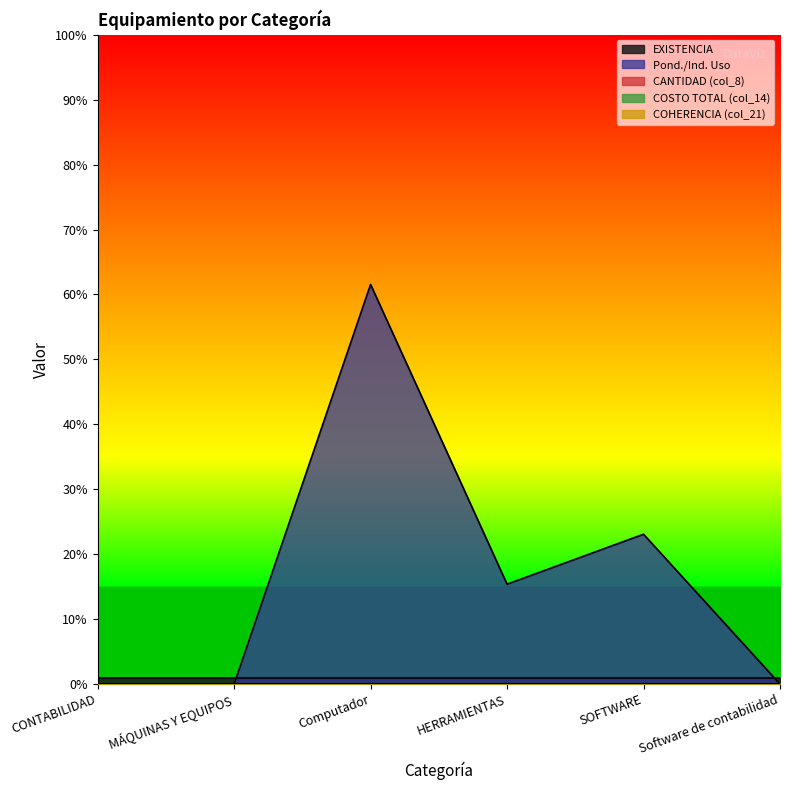

What is the label of the 6th point from the right?

CONTABILIDAD